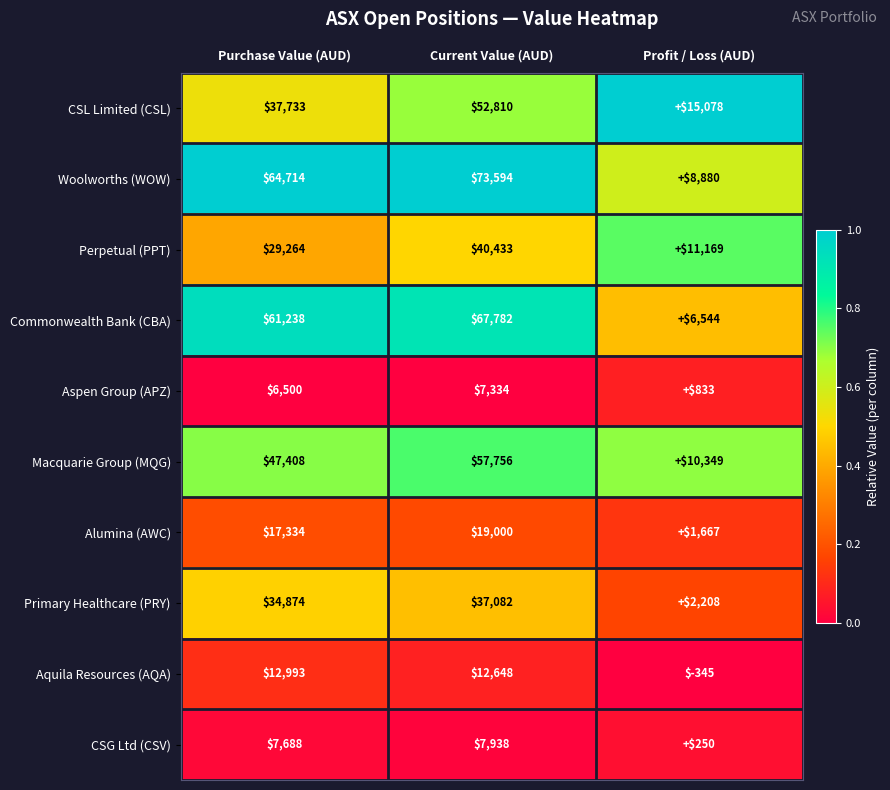

Which series has the widest spread of values?

Woolworths (WOW)